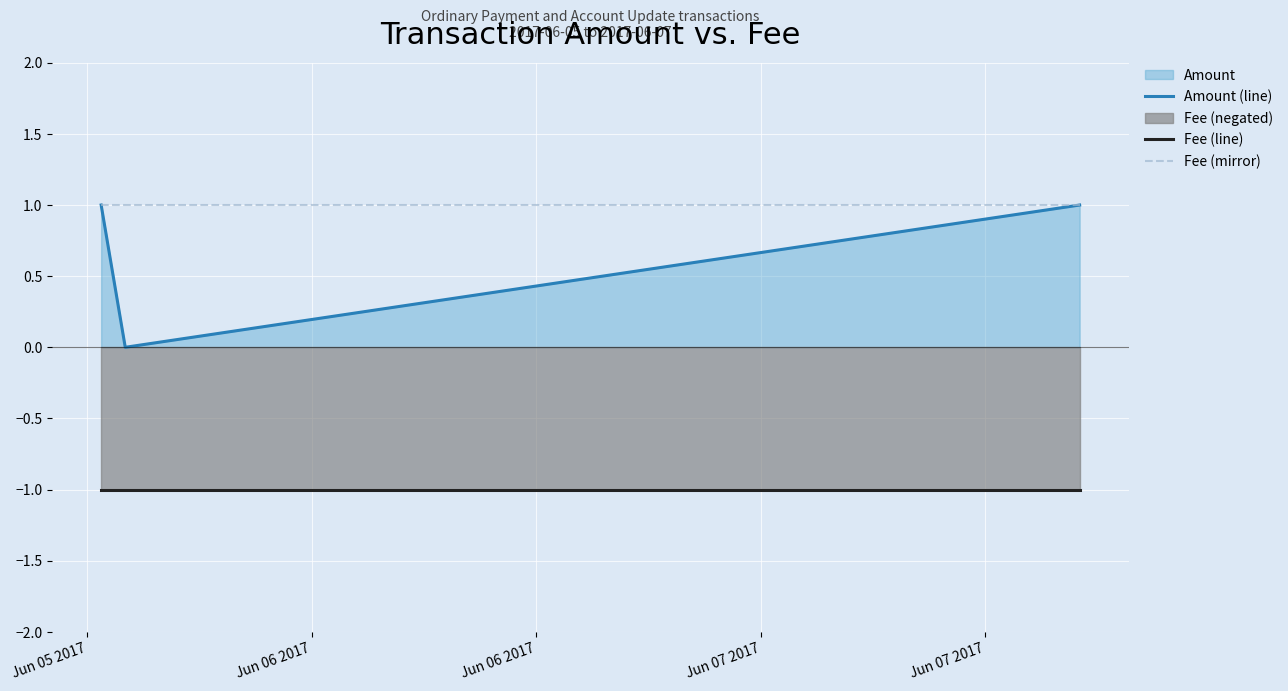

Which series has the largest total across all categories?

Fee (mirror)